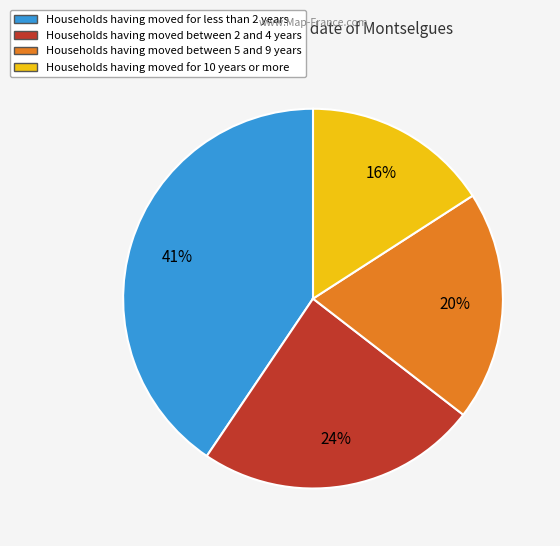

Is there any slice that represents more than half of the pie?

No